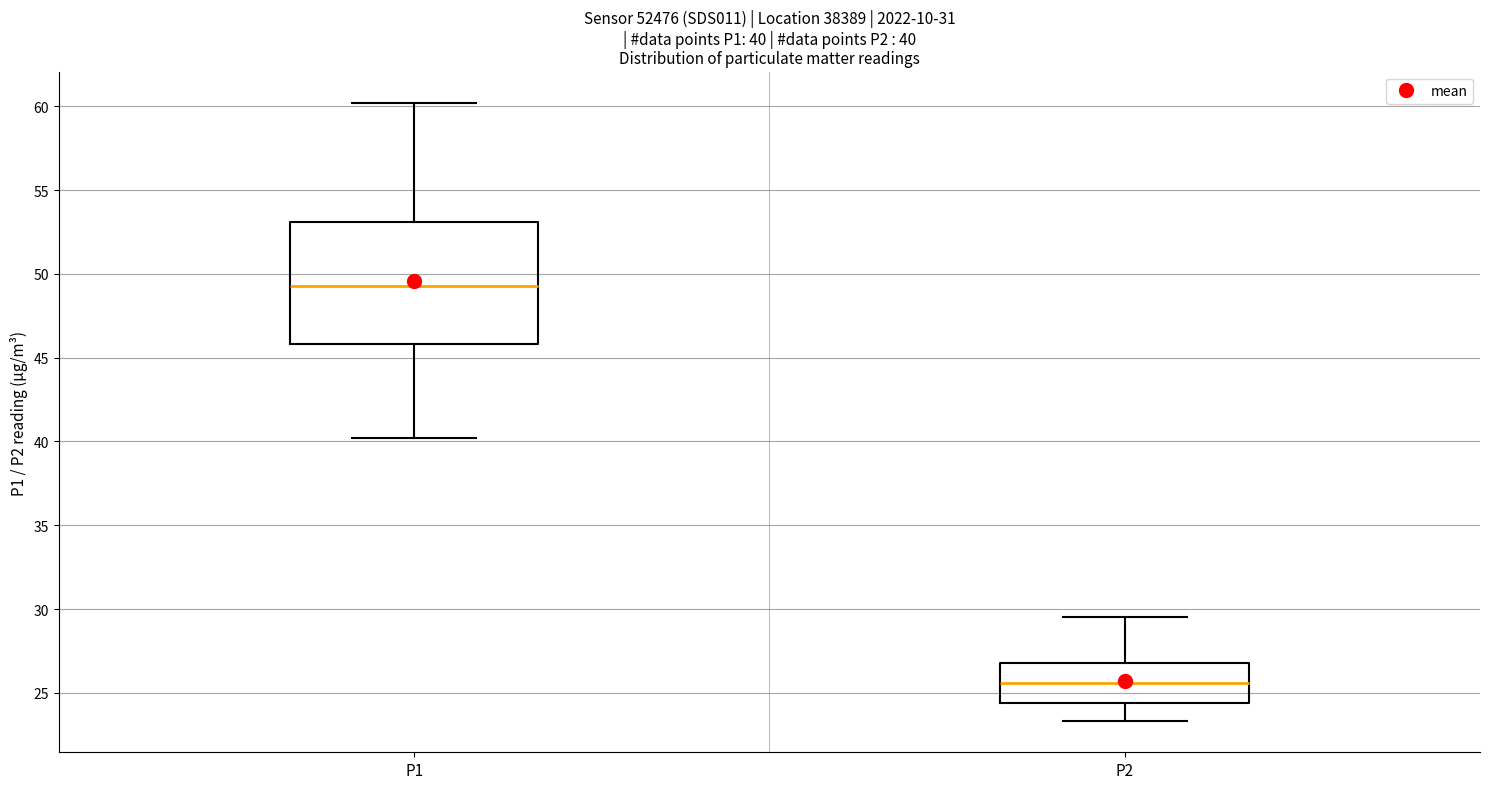

Which box has the lowest median line?

P2